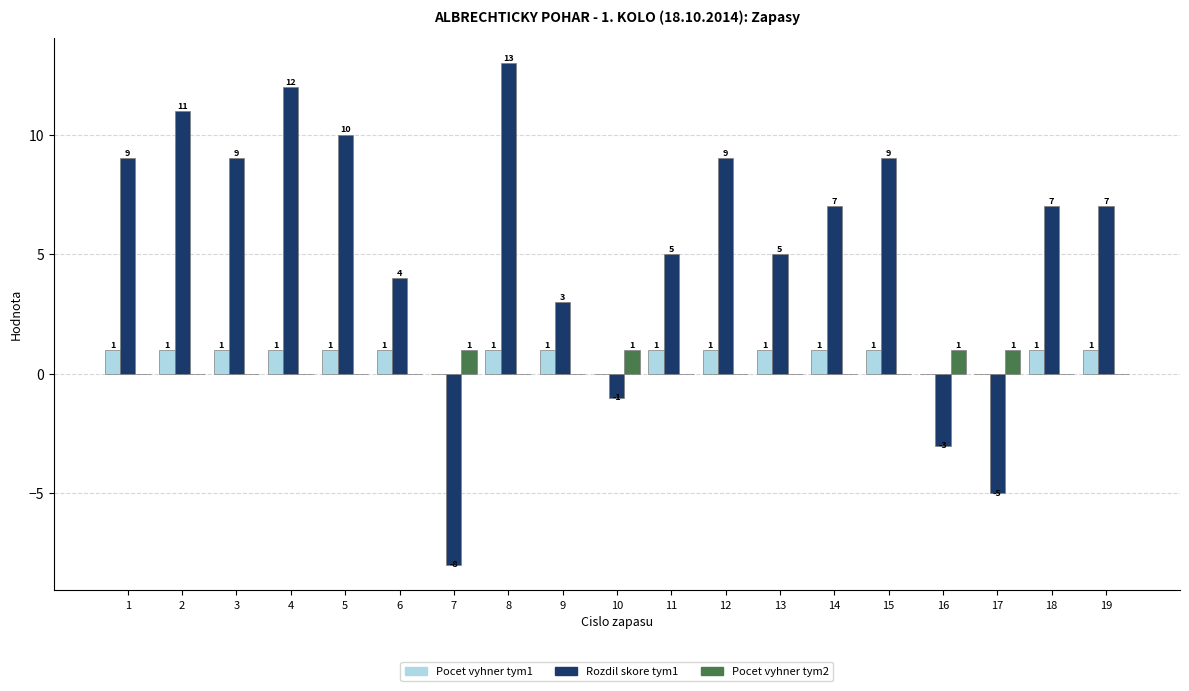

Reading left to right, extract all data points from this chart.

Pocet vyhner tym1: 1=1	2=1	3=1	4=1	5=1	6=1	7=0	8=1	9=1	10=0	11=1	12=1	13=1	14=1	15=1	16=0	17=0	18=1	19=1
Rozdil skore tym1: 1=9	2=11	3=9	4=12	5=10	6=4	7=-8	8=13	9=3	10=-1	11=5	12=9	13=5	14=7	15=9	16=-3	17=-5	18=7	19=7
Pocet vyhner tym2: 1=0	2=0	3=0	4=0	5=0	6=0	7=1	8=0	9=0	10=1	11=0	12=0	13=0	14=0	15=0	16=1	17=1	18=0	19=0